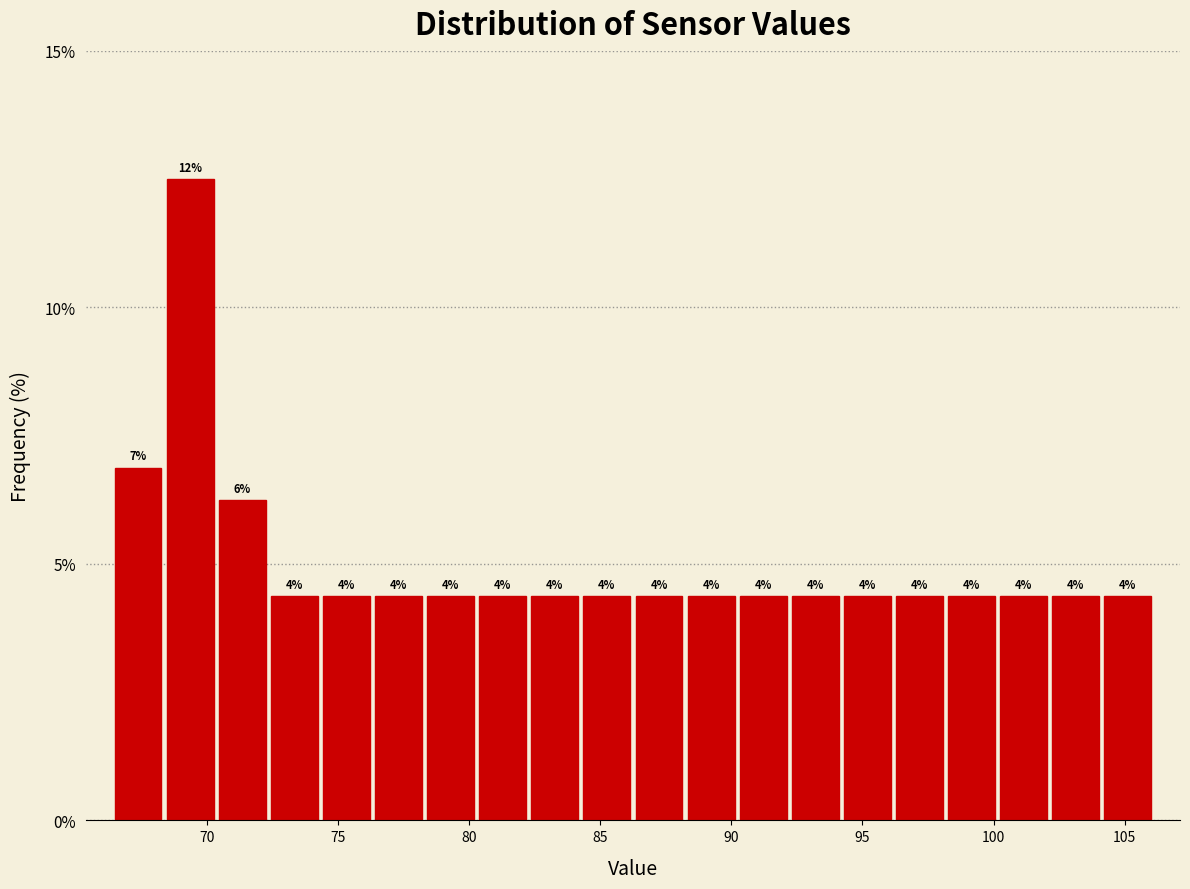

Around what value on the x-axis is the tallest bar? Give the approximate position of its centre, as read against the axis.

69.5